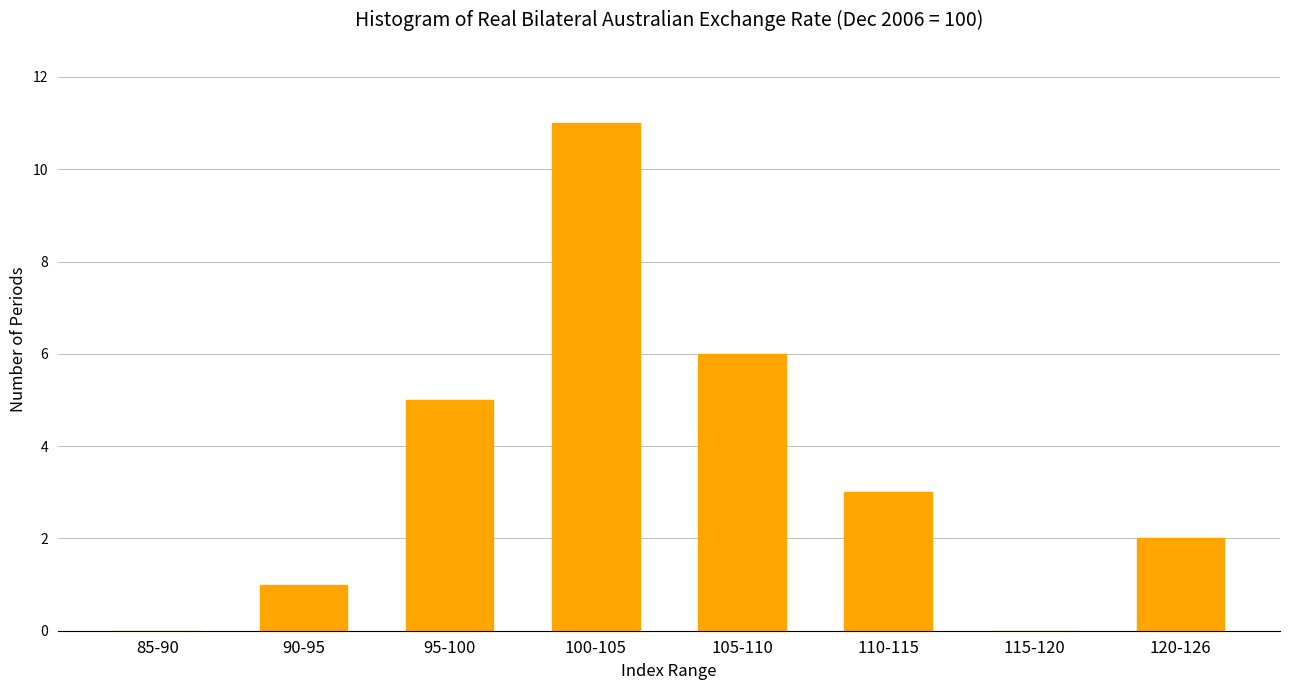

Reading right to left, what are all the values shown in this chart?

120-126=2	115-120=0	110-115=3	105-110=6	100-105=11	95-100=5	90-95=1	85-90=0